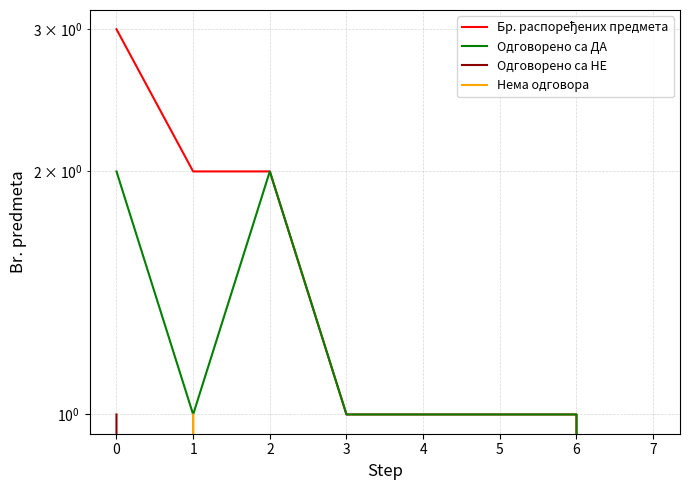

What is the difference between the highest and lowest values at 0?

3